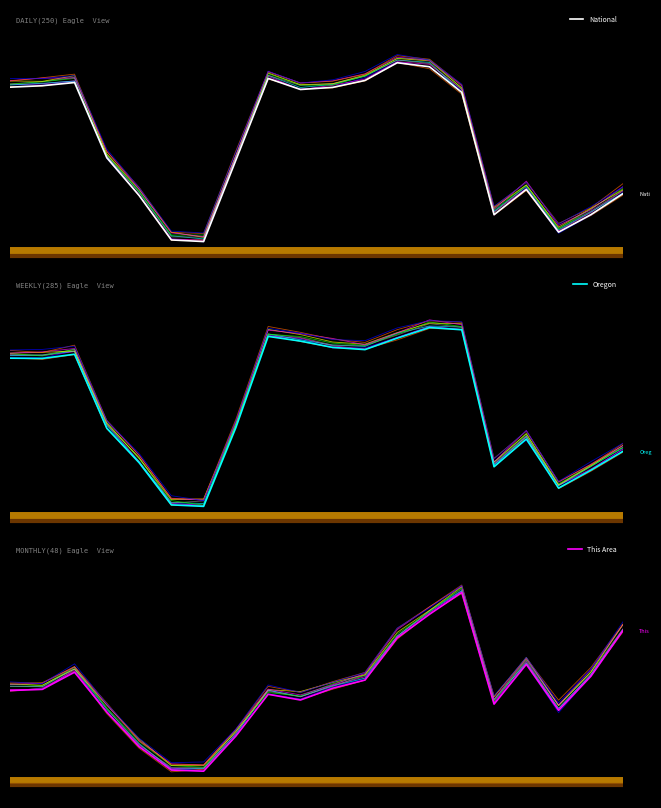

At which category does the chart reach its minimum across all series?

6